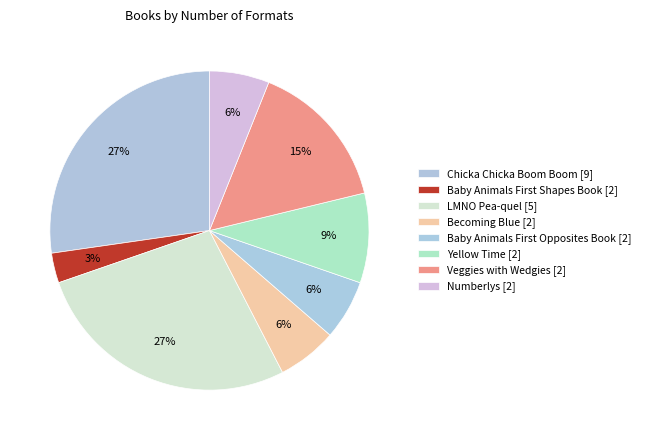

How many slices are in this pie chart?

8